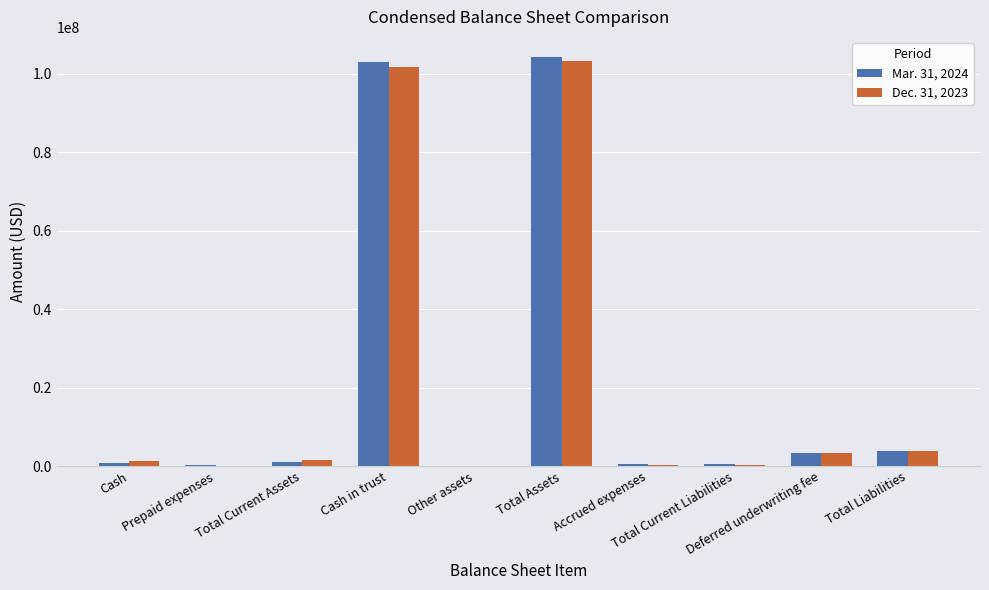

Reading left to right, extract all data points from this chart.

Mar. 31, 2024: 932714	196845	1129559	103003819	51499	104184877	504202	507702	3500000	4007702
Dec. 31, 2023: 1404174	156541	1560715	101677510	77248	103315473	408676	408676	3500000	3908676